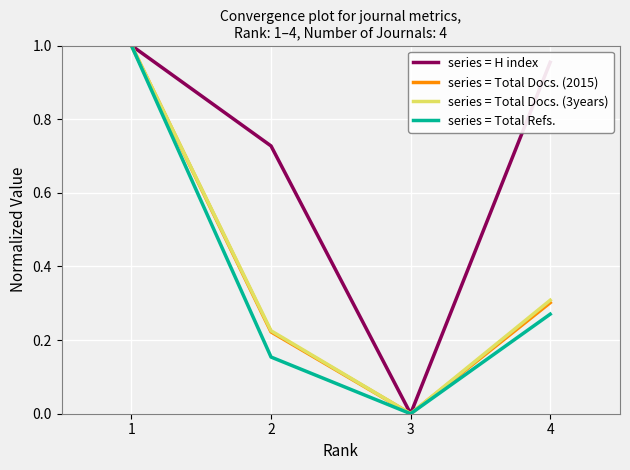

Which series changed the most between 2 and 4?

series = H index